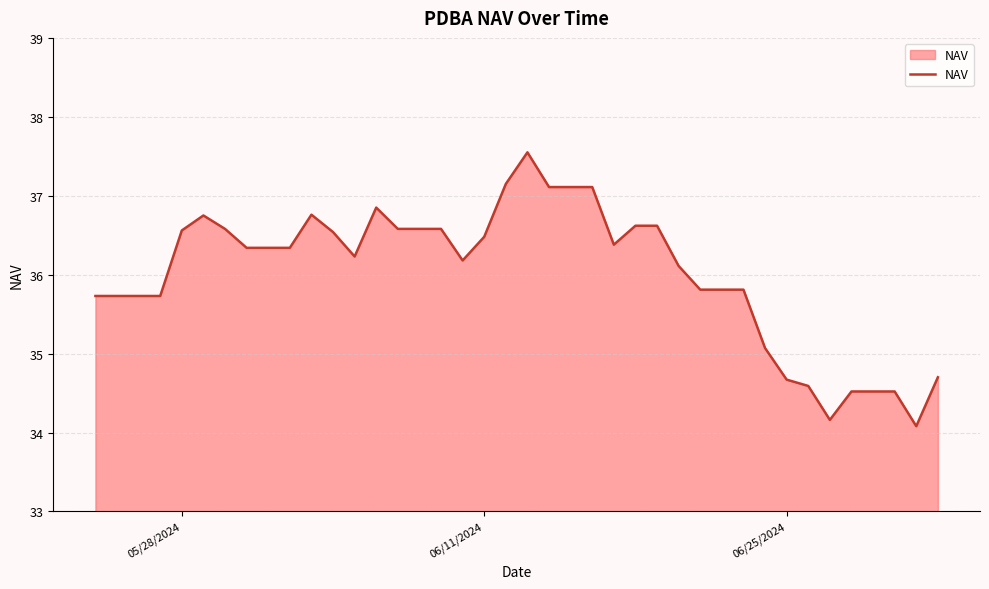

What is the difference between the maximum and minimum values?

3.5